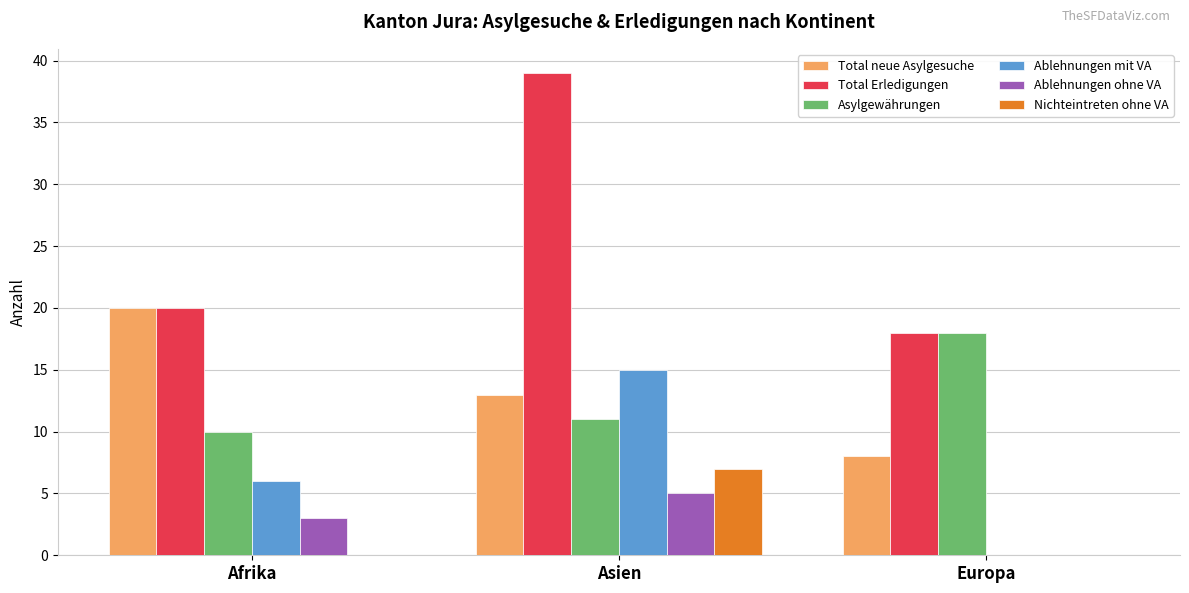

Are the bars grouped side by side (vs. stacked)?

Yes